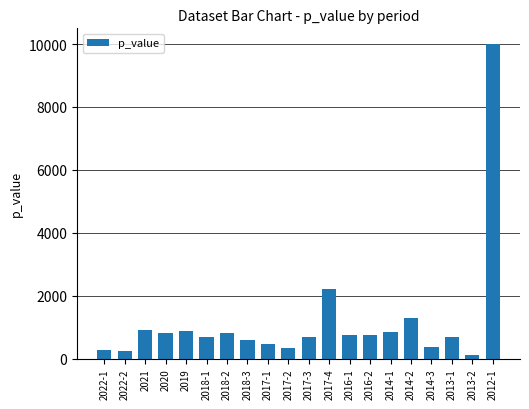

Which has a higher value, 2017-1 or 2022-2?

2017-1